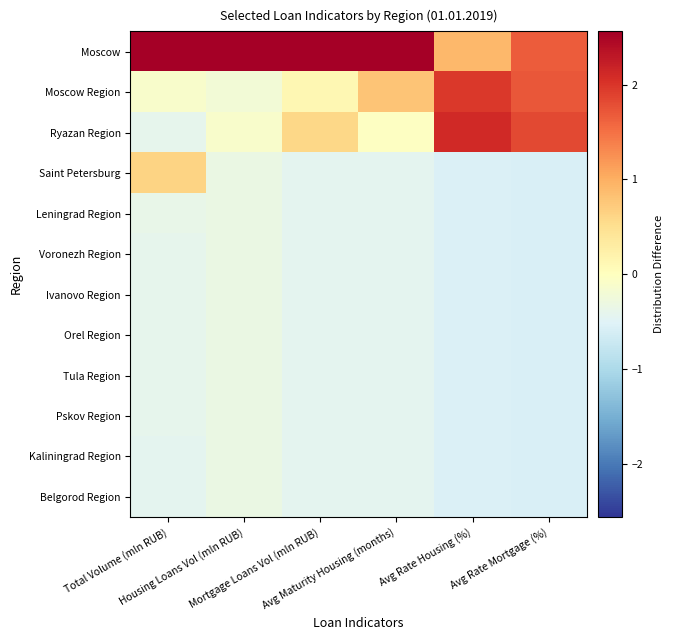

What is the difference between the highest and lowest values at Mortgage Loans Vol (mln RUB)?

3.6